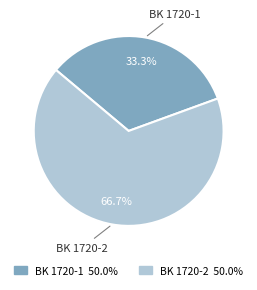

How many segments does this pie chart have?

2